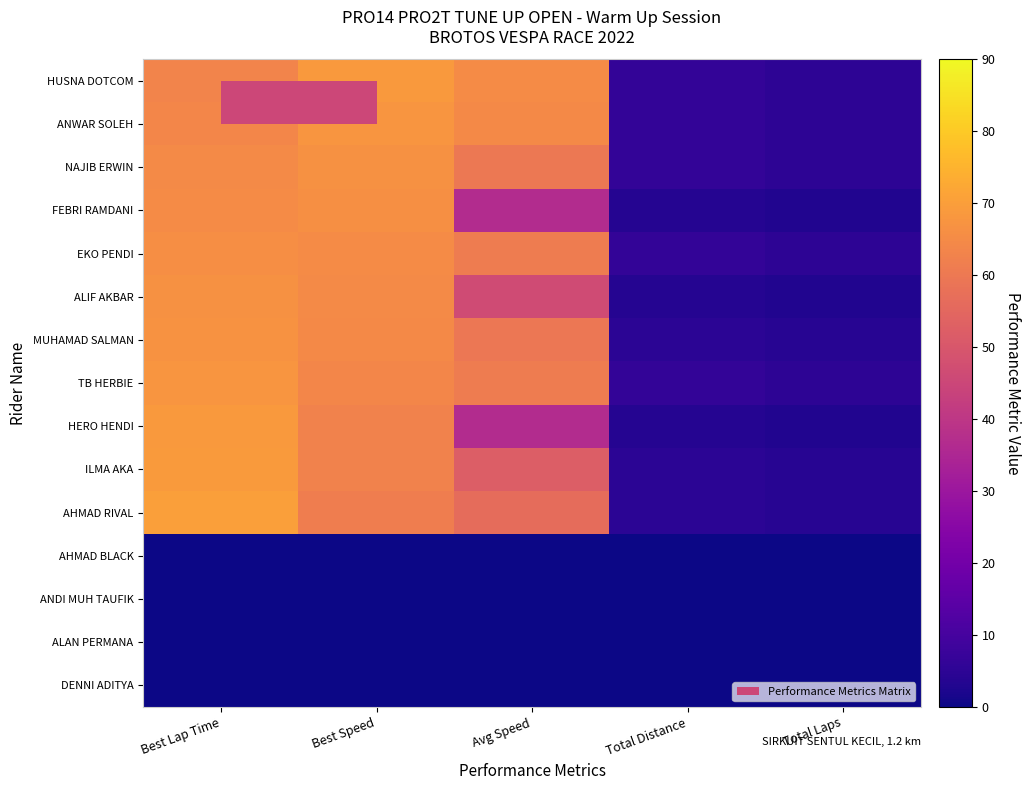

Which label corresponds to the smallest value in the chart?

Best Lap Time